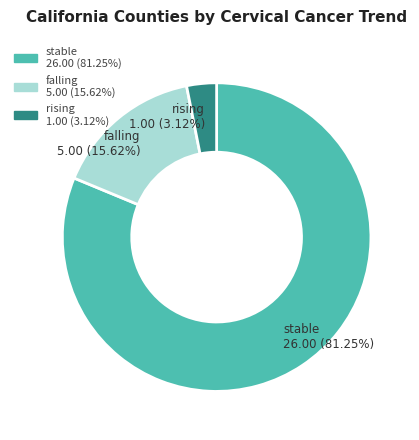

What is the smallest slice in the pie chart?

rising